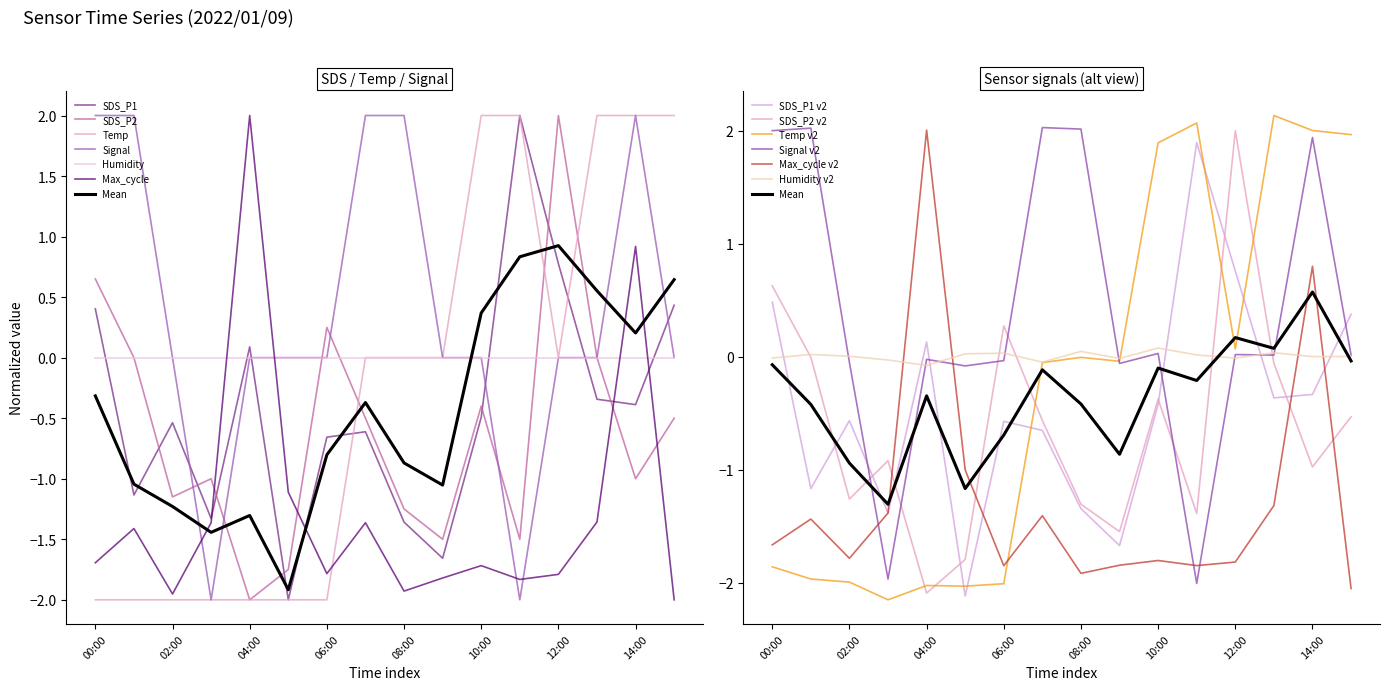

Does the chart have visible grid lines?

No